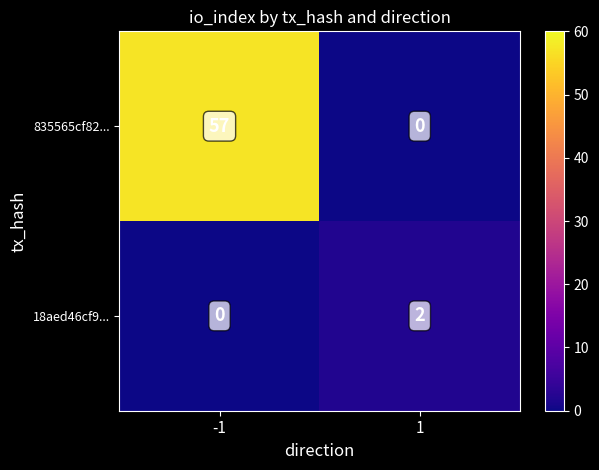

The value of 18aed46cf9... at -1 is 0. True or false?

True